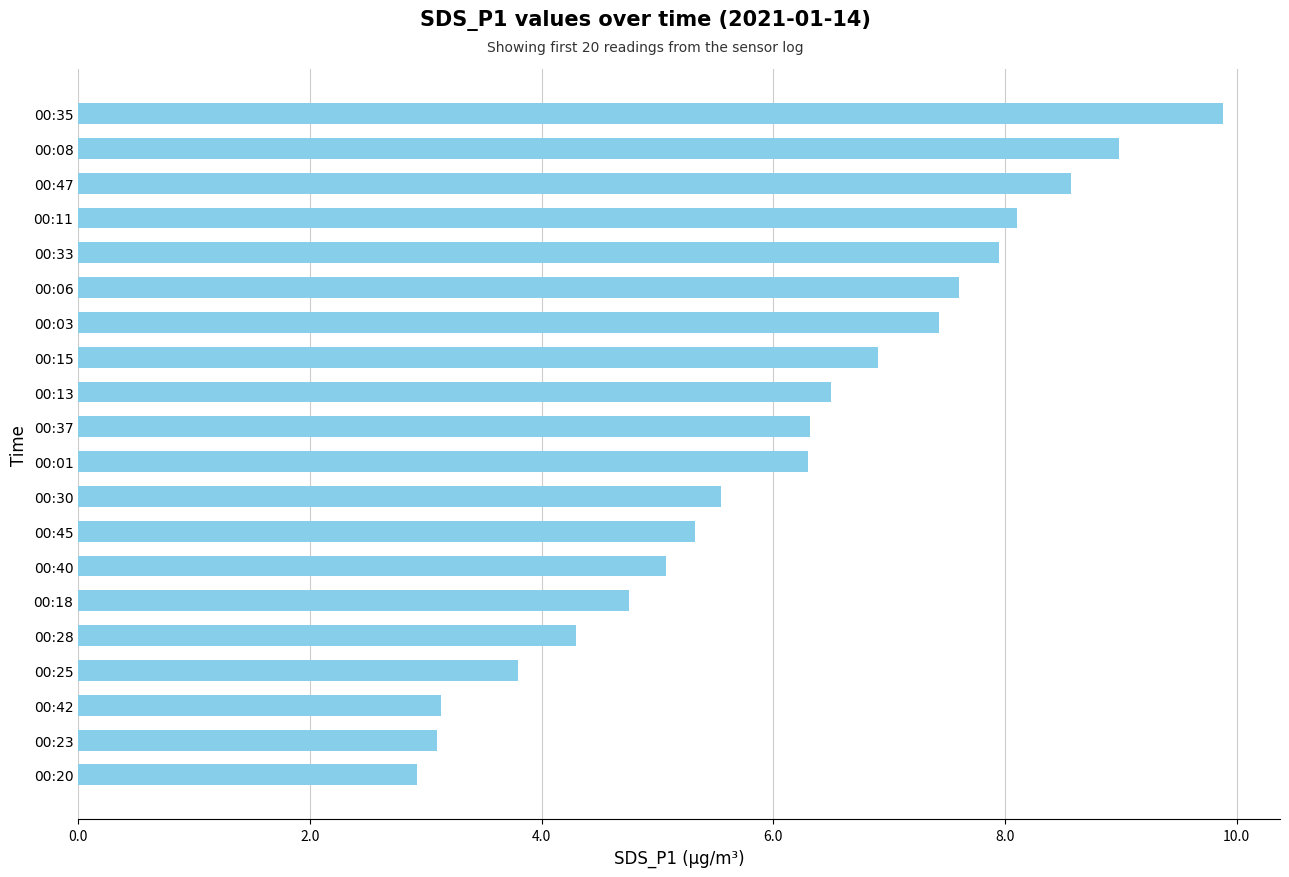

The value at 00:15 is 6.9. True or false?

True